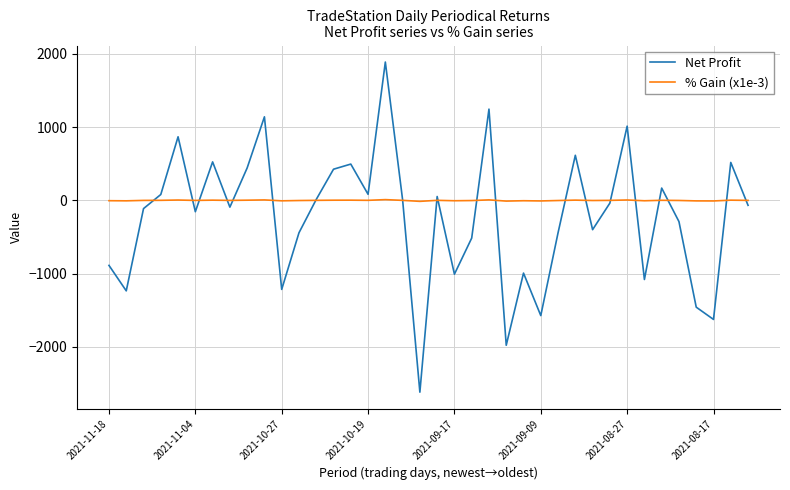

What is the highest value of the Net Profit series?

1887.5